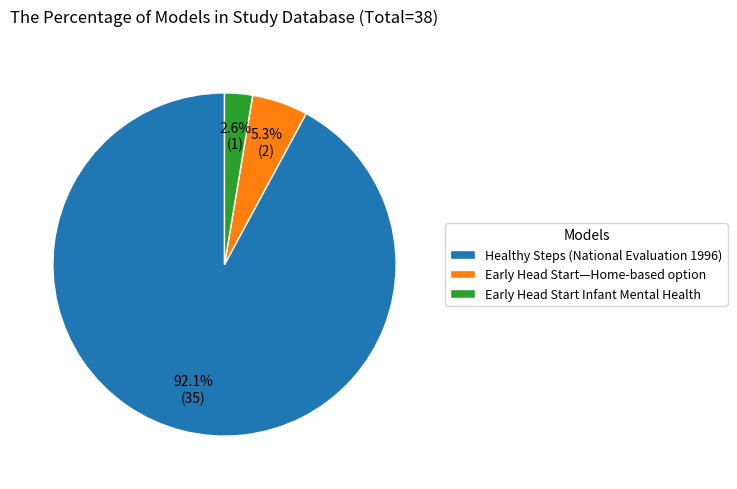

Is the sum of Early Head Start—Home-based option and Early Head Start Infant Mental Health greater than half?

No